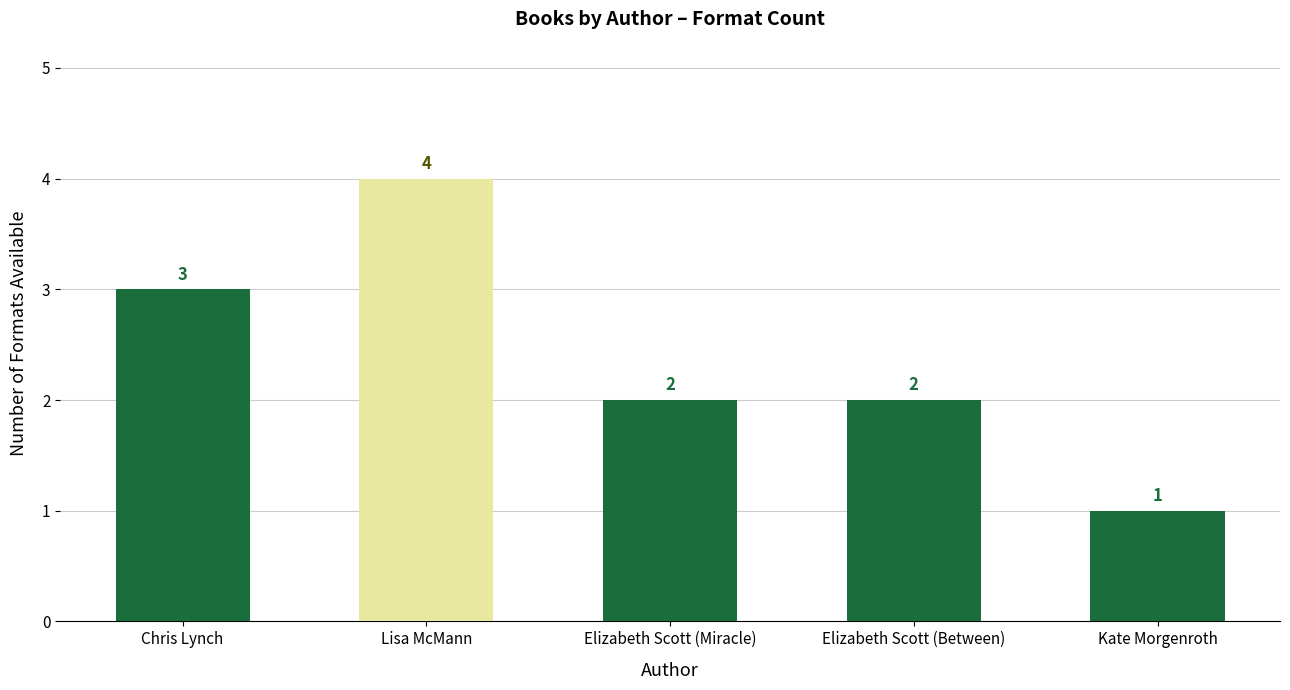

Reading left to right, transcribe all the data shown in this chart.

3	4	2	2	1